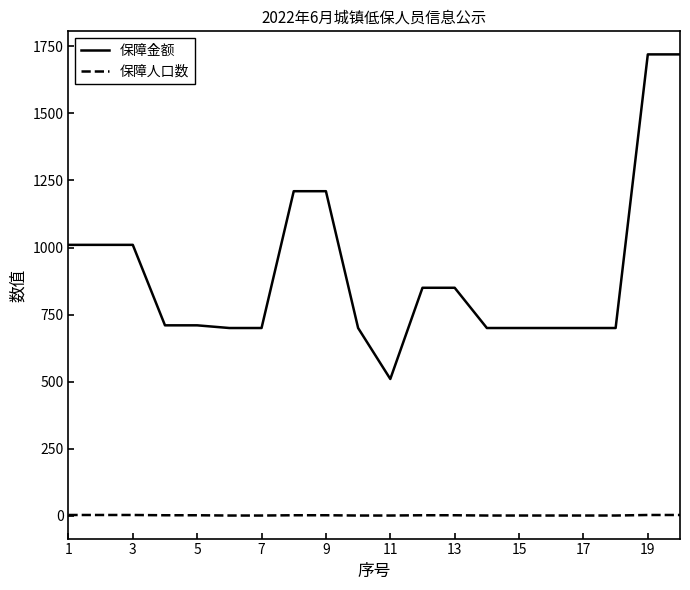

Which series has the largest total across all categories?

保障金额